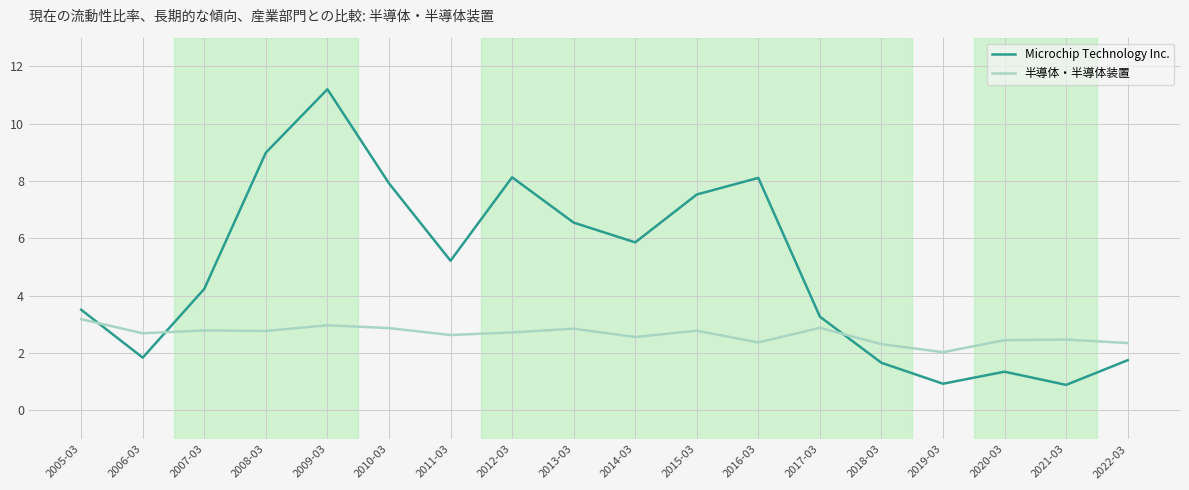

What is the total value across all series at 2017-03?

6.2